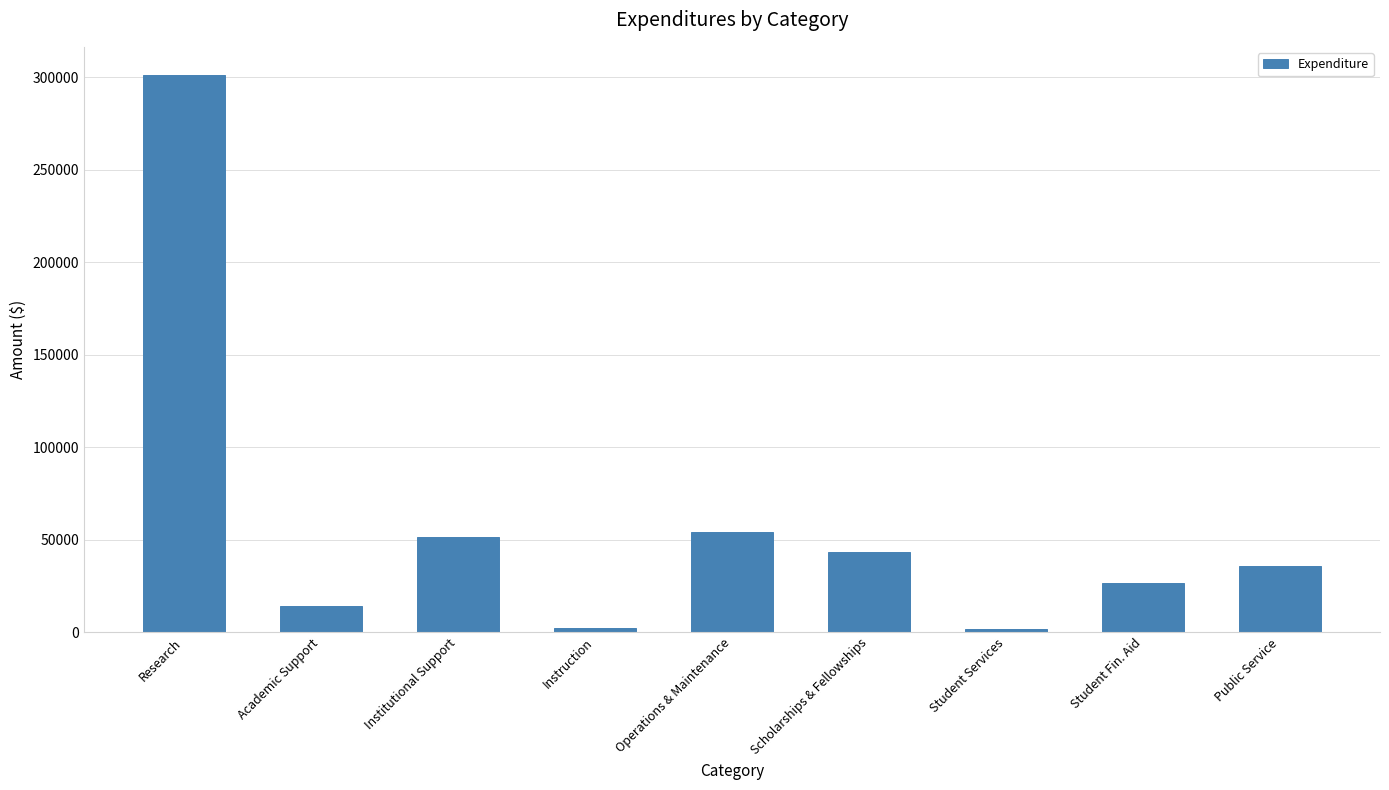

Does the chart contain stacked bars?

No